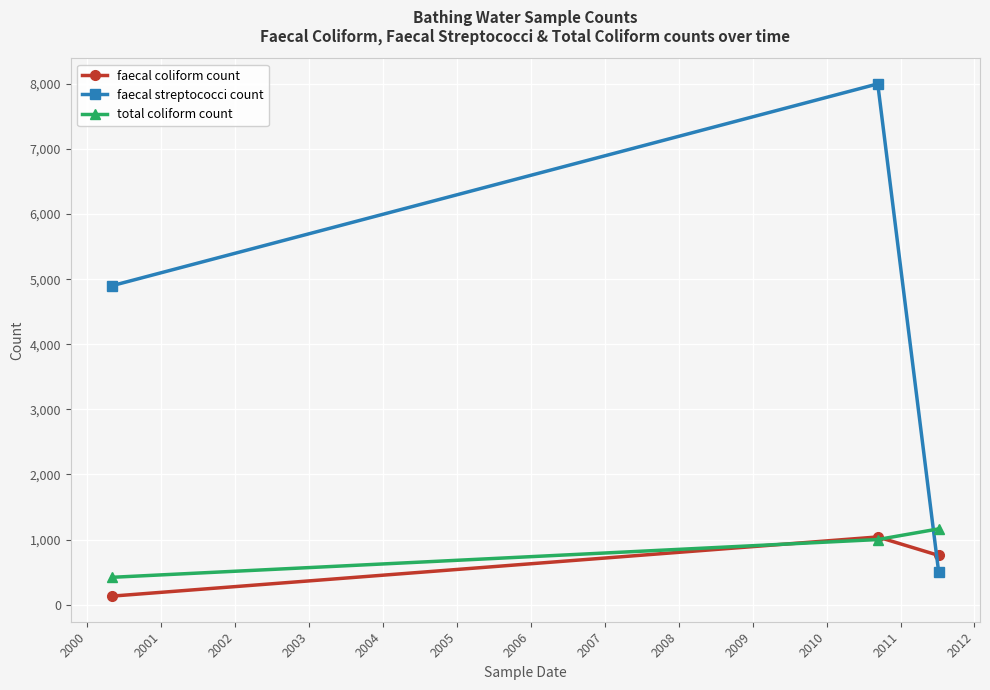

What are all the series names shown in the legend?

faecal coliform count, faecal streptococci count, total coliform count